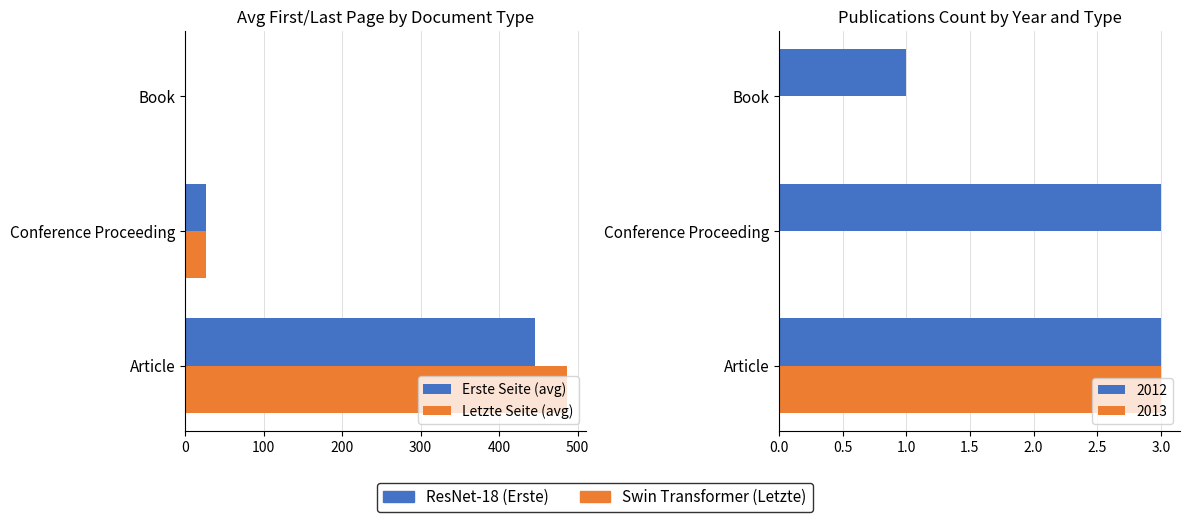

Read the Letzte Seite (avg) value at Conference Proceeding.

26.0